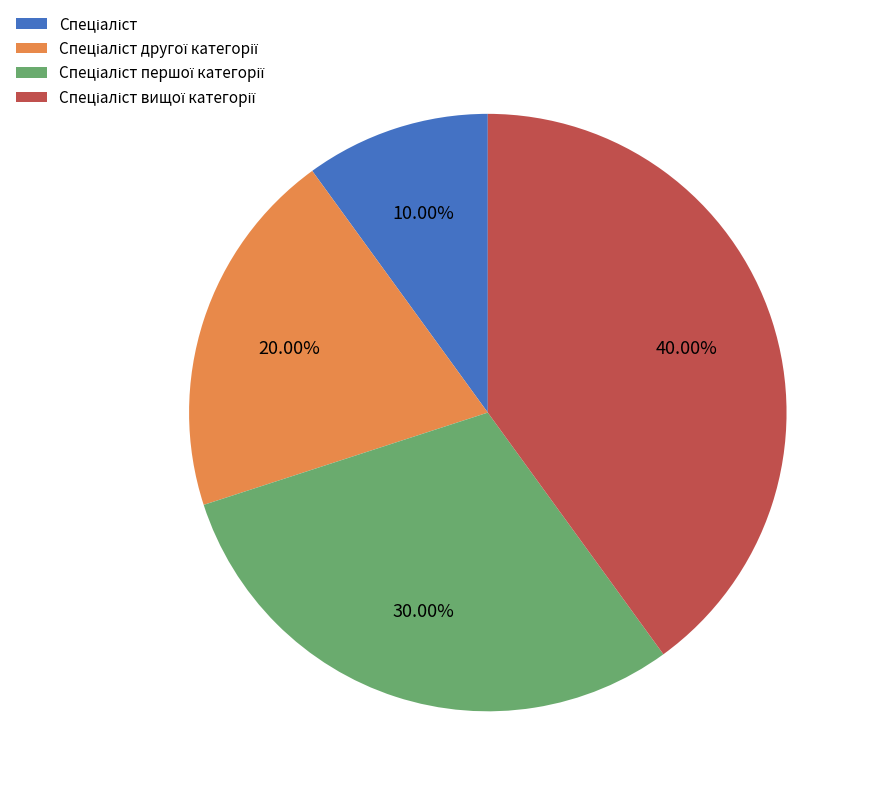

How many segments does this pie chart have?

4